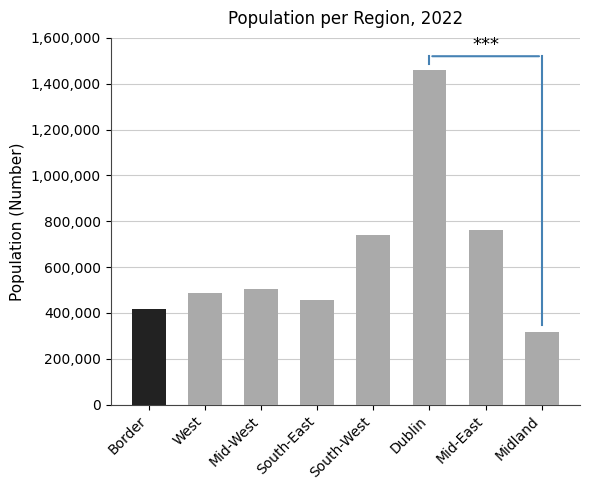

True or false: the data shows 1168589 at Mid-East.

False